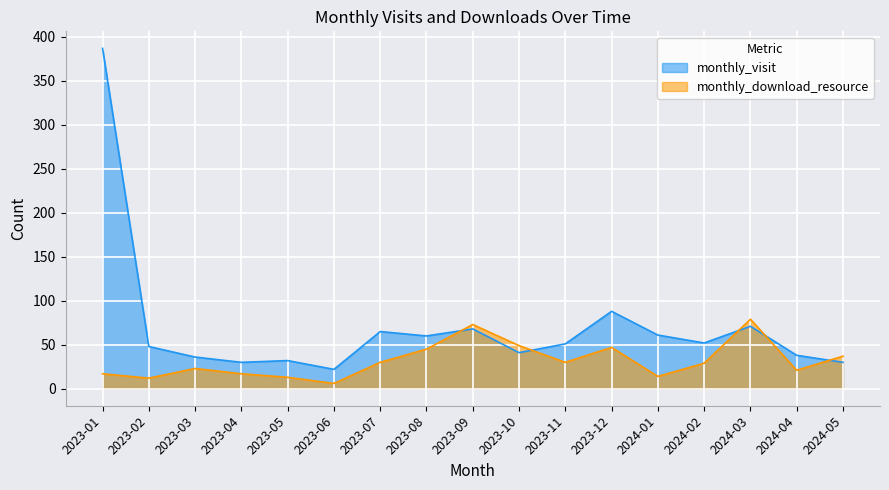

After their last crossing, which series has the higher values: monthly_download_resource or monthly_visit?

monthly_download_resource